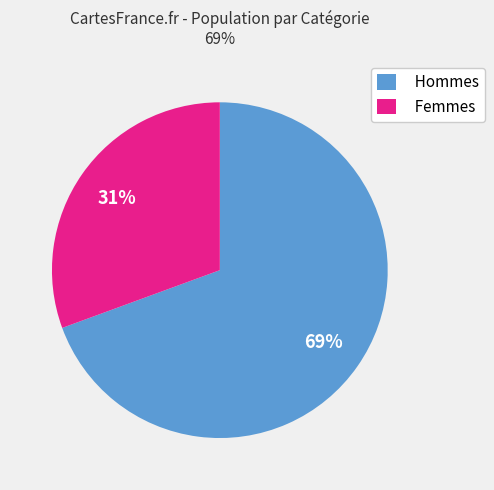

To the nearest percent, what is the average slice percentage?

50%